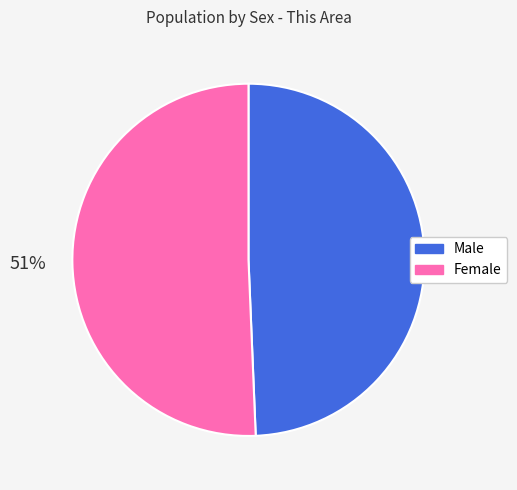

Approximately how many times larger is the value at Female compared to Male?

1.0